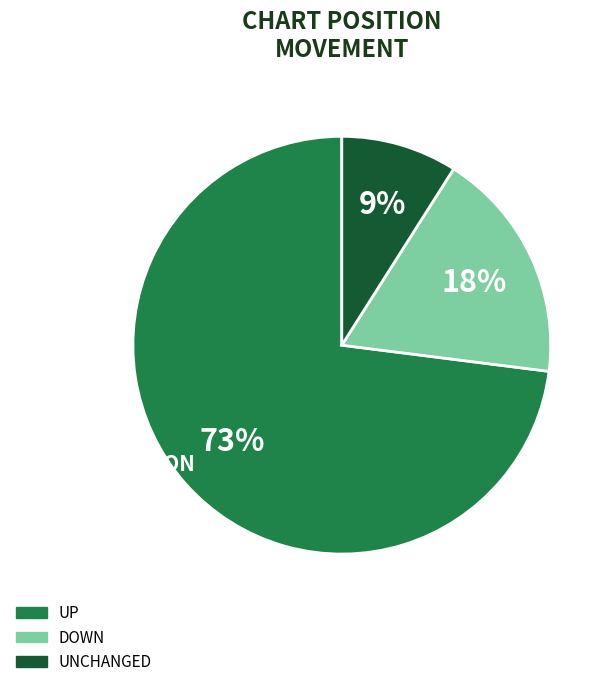

Is there any slice that represents more than half of the pie?

Yes